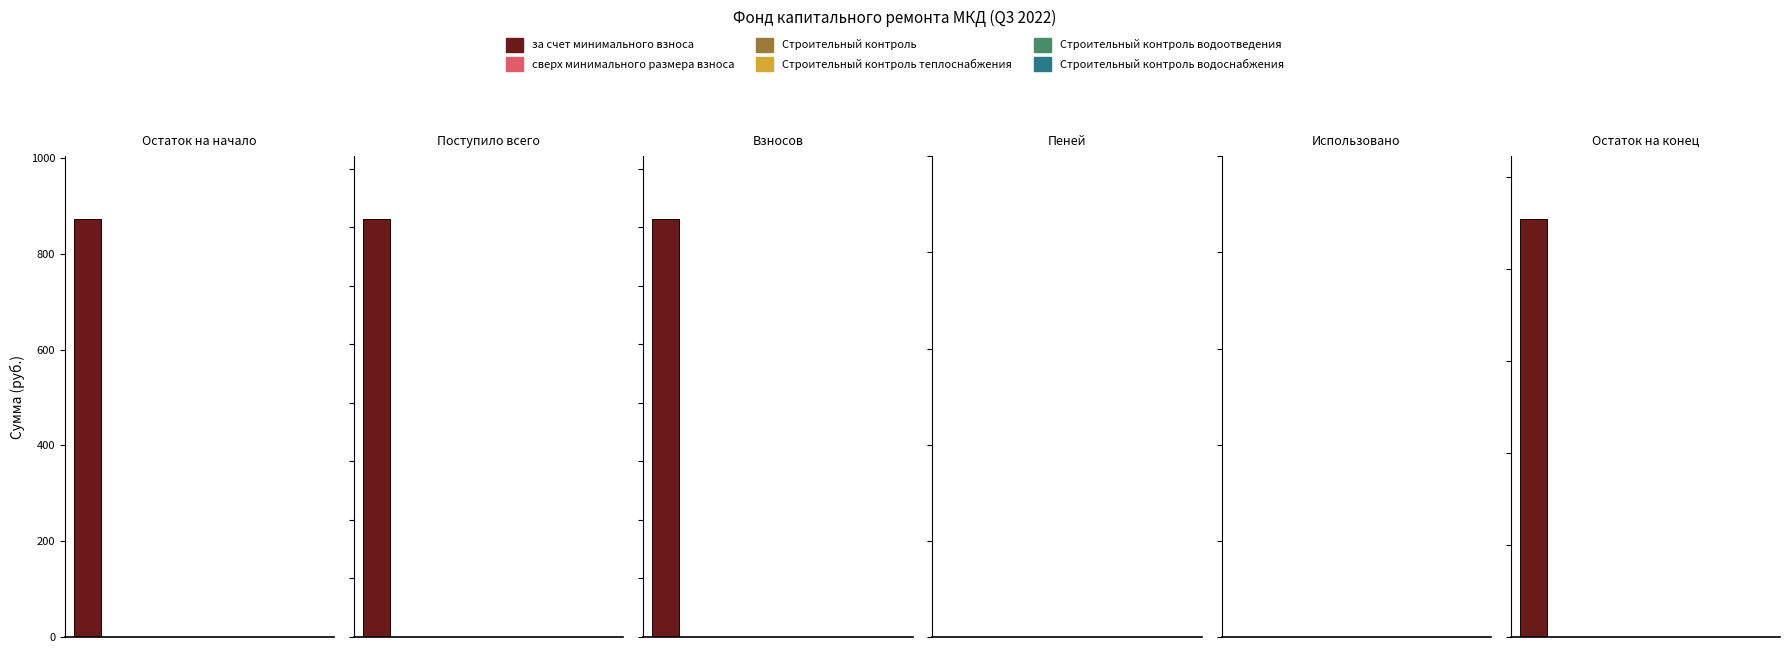

How many bars are there in total?

36